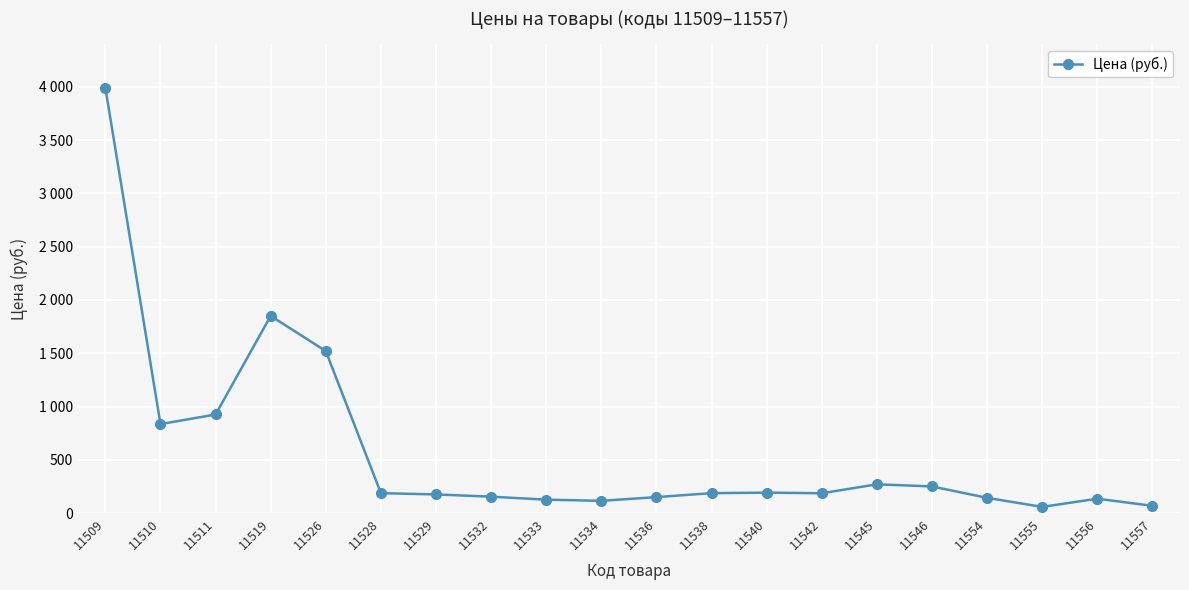

The chart shows a value of 252 at 11554. True or false?

False